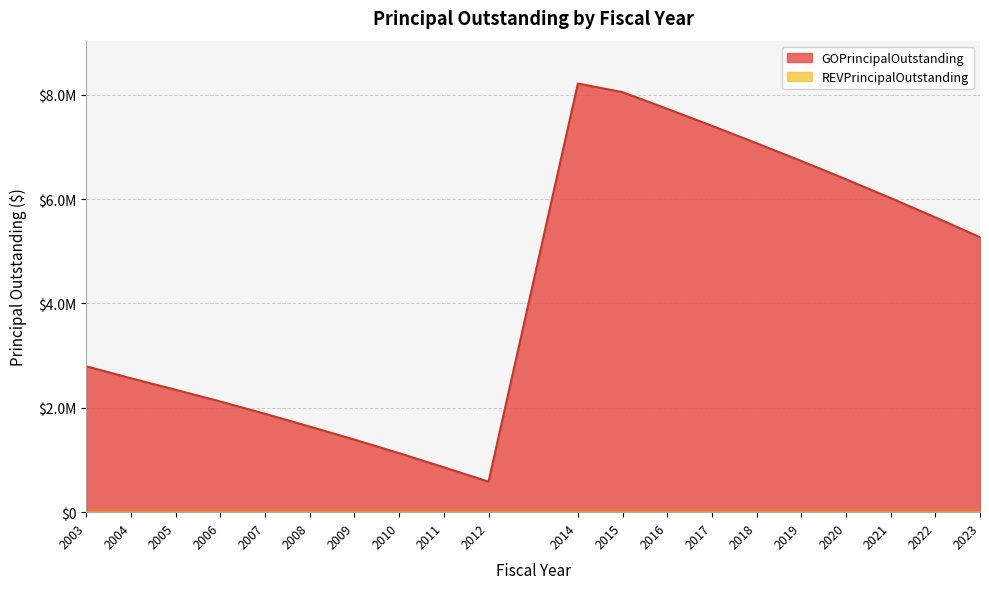

At which label does the data first exceed 5270000?

2014